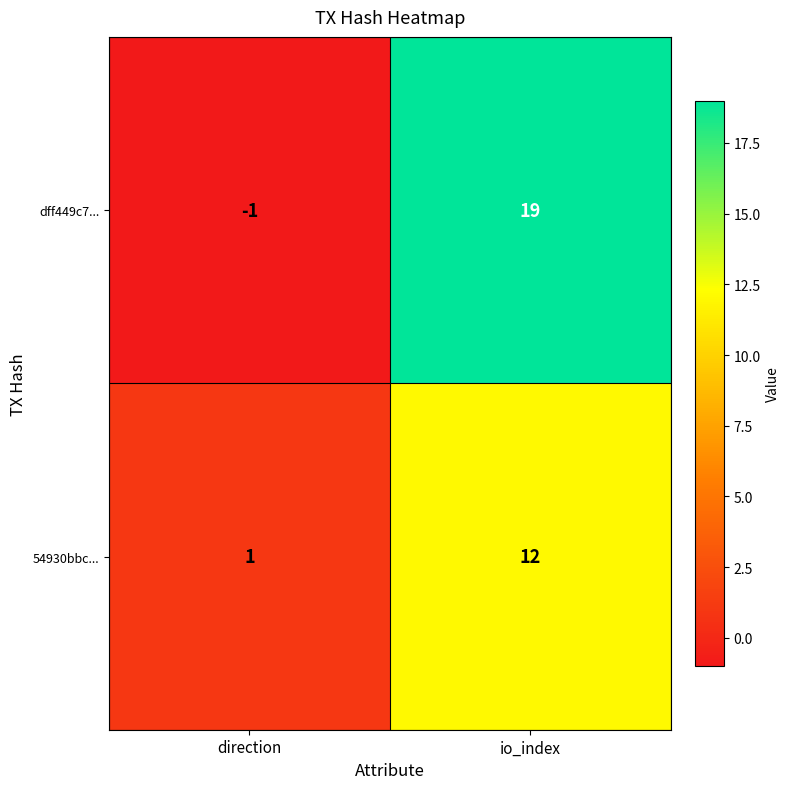

Rank the series by their maximum value, from lowest to highest.

54930bbc..., dff449c7...